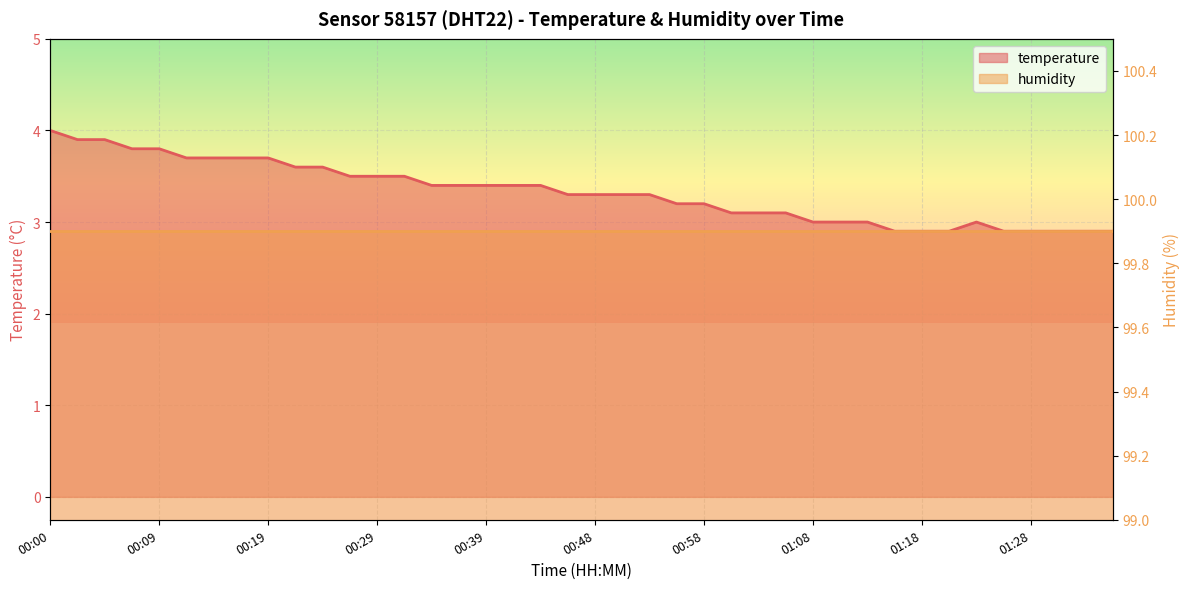

Reading left to right, what are all the values shown in this chart?

00:00=4.0	00:02=3.9	00:05=3.9	00:07=3.8	00:09=3.8	00:12=3.7	00:14=3.7	00:17=3.7	00:19=3.7	00:22=3.6	00:24=3.6	00:26=3.5	00:29=3.5	00:31=3.5	00:34=3.4	00:36=3.4	00:39=3.4	00:41=3.4	00:44=3.4	00:46=3.3	00:48=3.3	00:51=3.3	00:53=3.3	00:56=3.2	00:58=3.2	01:01=3.1	01:03=3.1	01:06=3.1	01:08=3.0	01:11=3.0	01:13=3.0	01:16=2.9	01:18=2.9	01:20=2.9	01:23=3.0	01:25=2.9	01:28=2.9	01:30=2.9	01:33=2.9	01:35=2.9